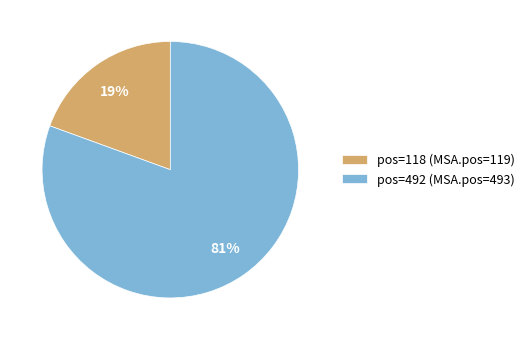

Which category has the biggest portion of the pie?

pos=492 (MSA.pos=493)